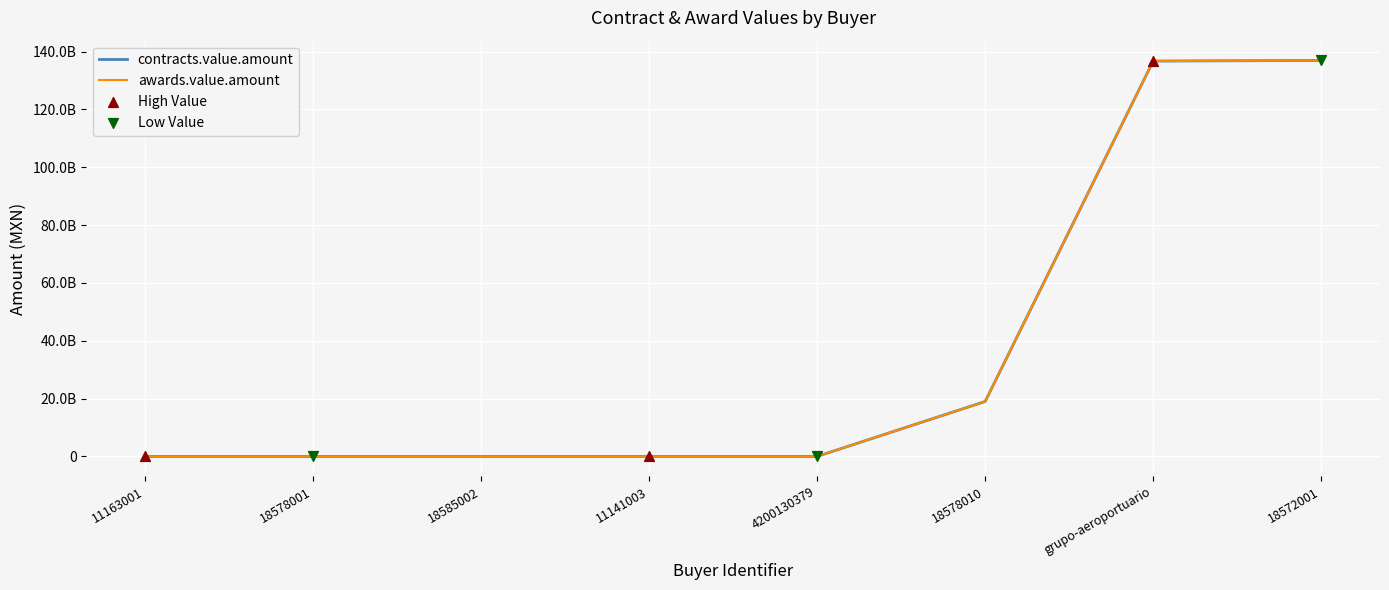

Which series has the largest total across all categories?

contracts.value.amount